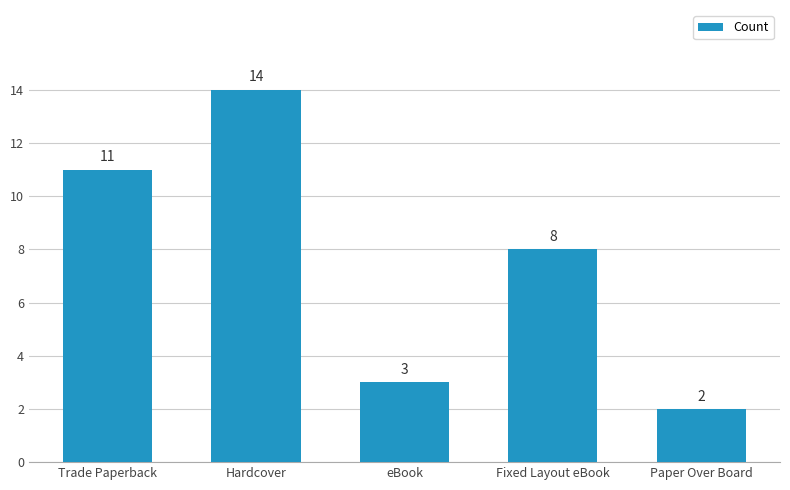

At which category does the chart reach its peak across all series?

Hardcover